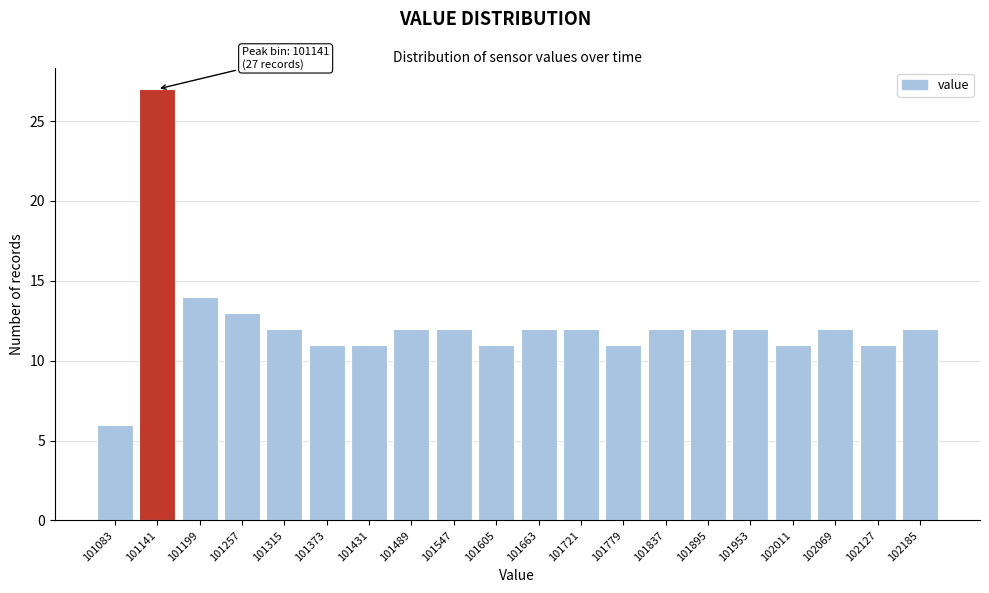

Reading left to right, list all the values displayed in this chart.

6	27	14	13	12	11	11	12	12	11	12	12	11	12	12	12	11	12	11	12